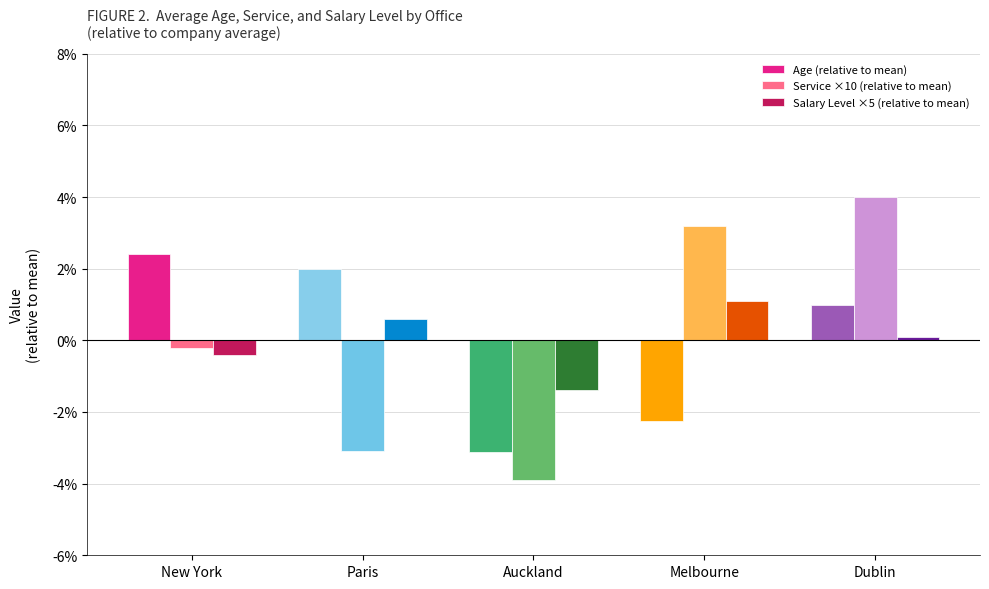

What is the label of the 1st bar from the left?

New York